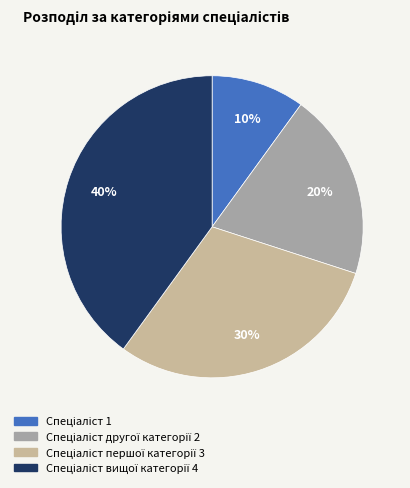

To the nearest percent, what is the difference between the largest and smallest slice percentages?

30%